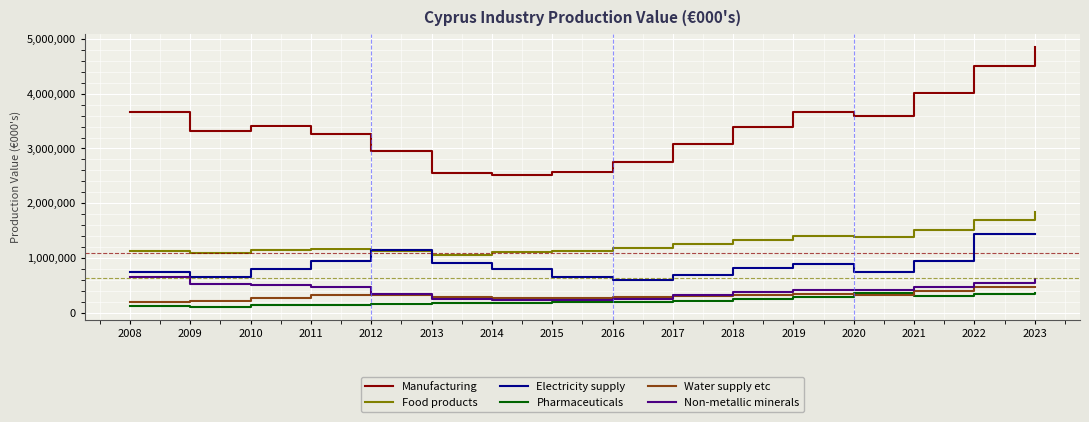

What is the smallest value displayed?

117594